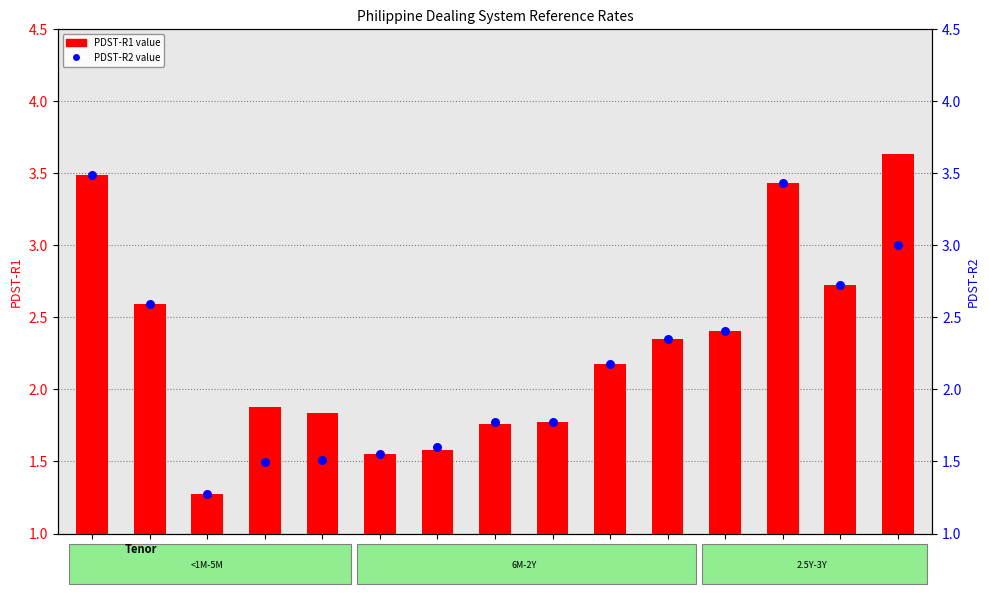

Which series reaches the maximum Y coordinate?

PDST-R1